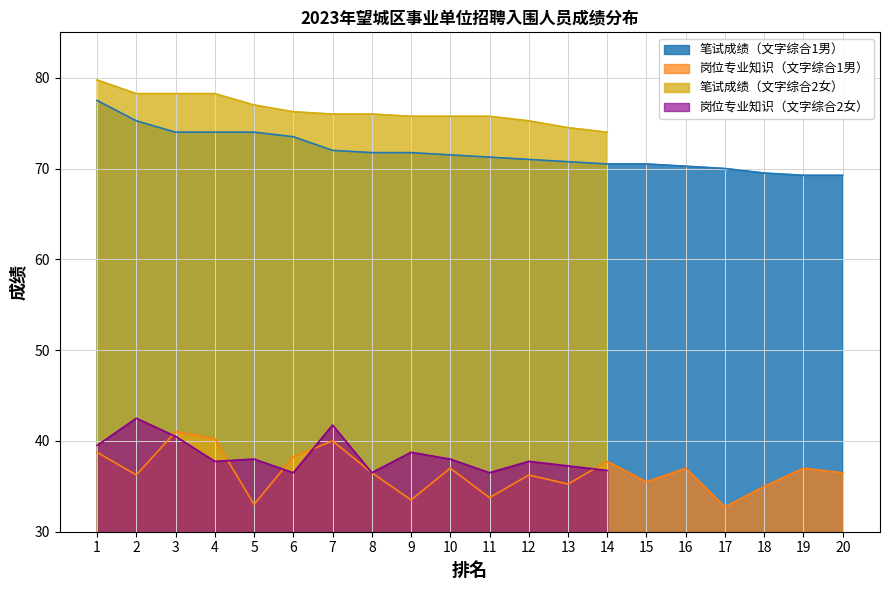

True or false: 岗位专业知识（文字综合1男） and 笔试成绩（文字综合1男） intersect in this chart.

False